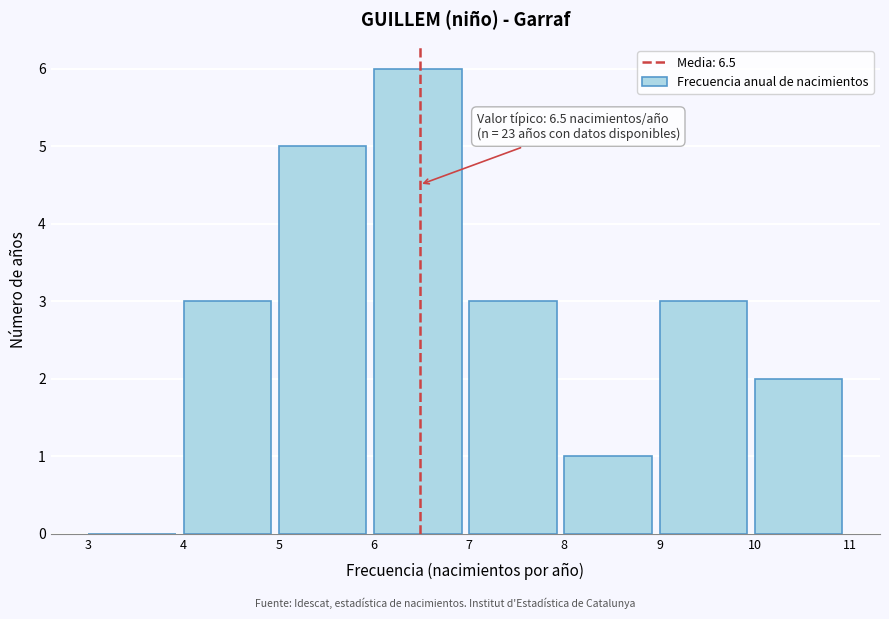

Over which range of the x-axis is the bar tallest?

6 to 7